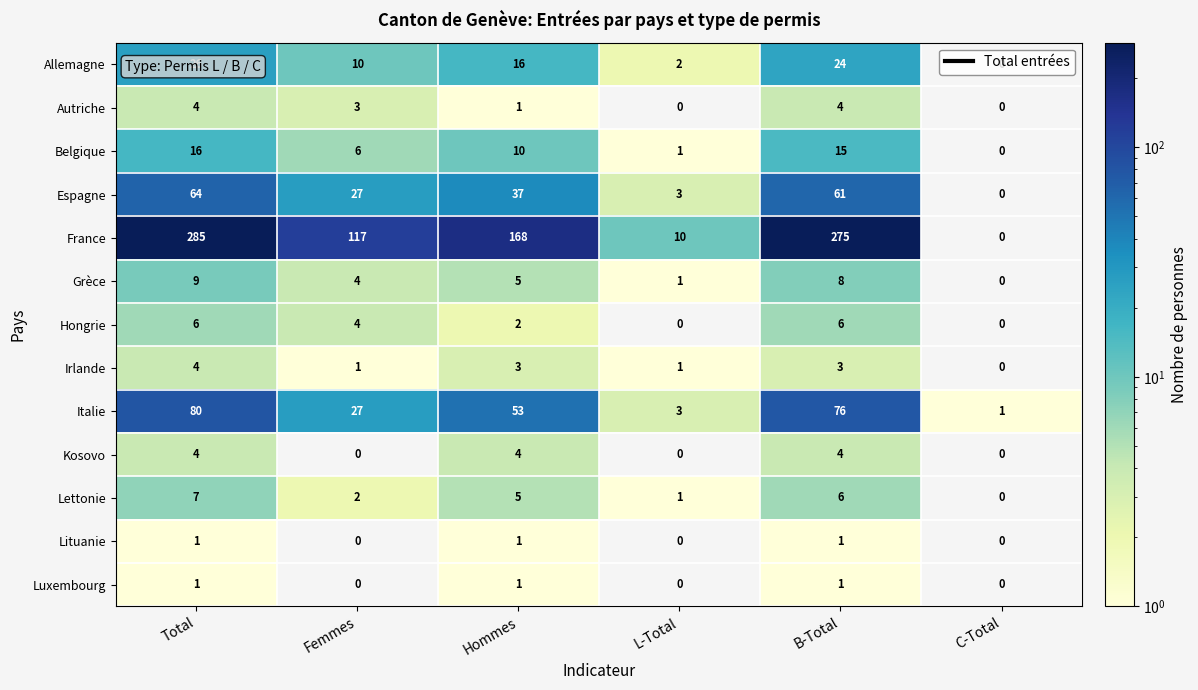

What is the difference between the second highest and second lowest values in the Autriche series?

4